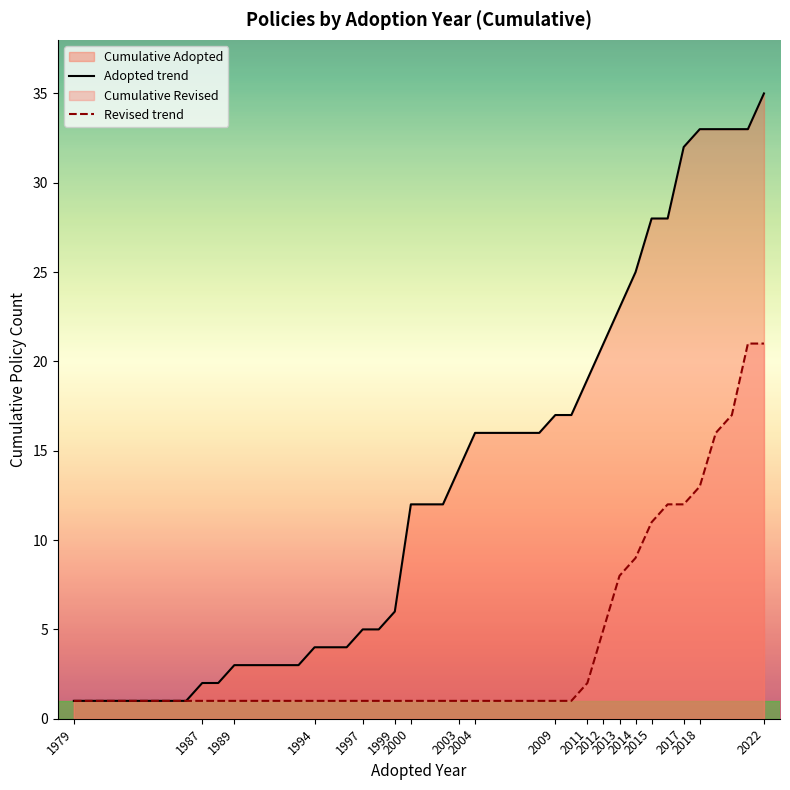

How many data points are less than 2009?

9